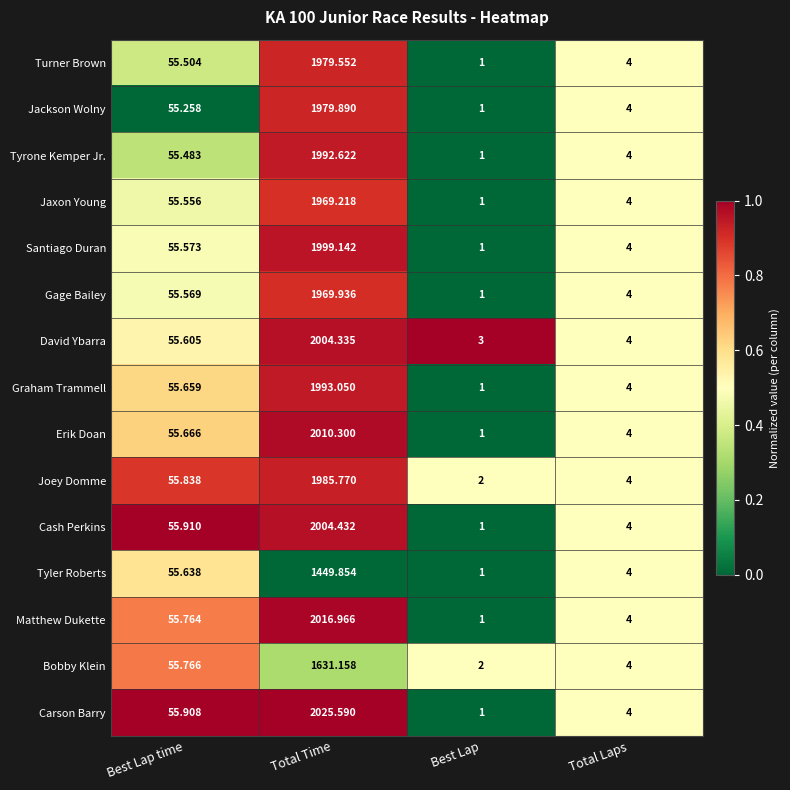

Which category has the highest value across all series?

Total Time